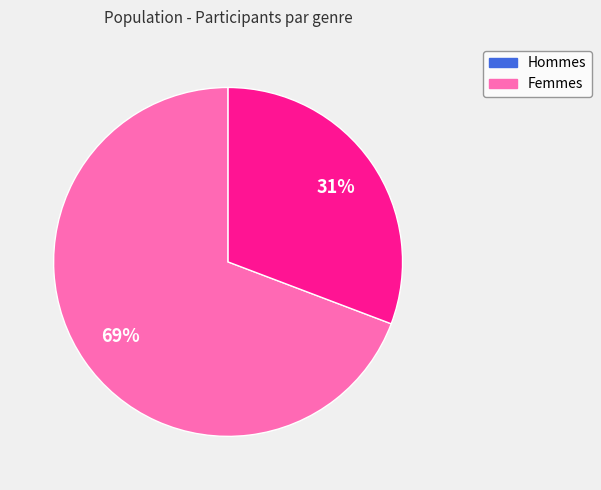

Rank the categories by value from highest to lowest.

Hommes, Femmes